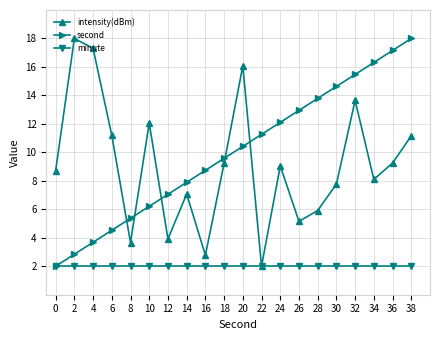

The value of minute at 2 is 2.0. True or false?

True